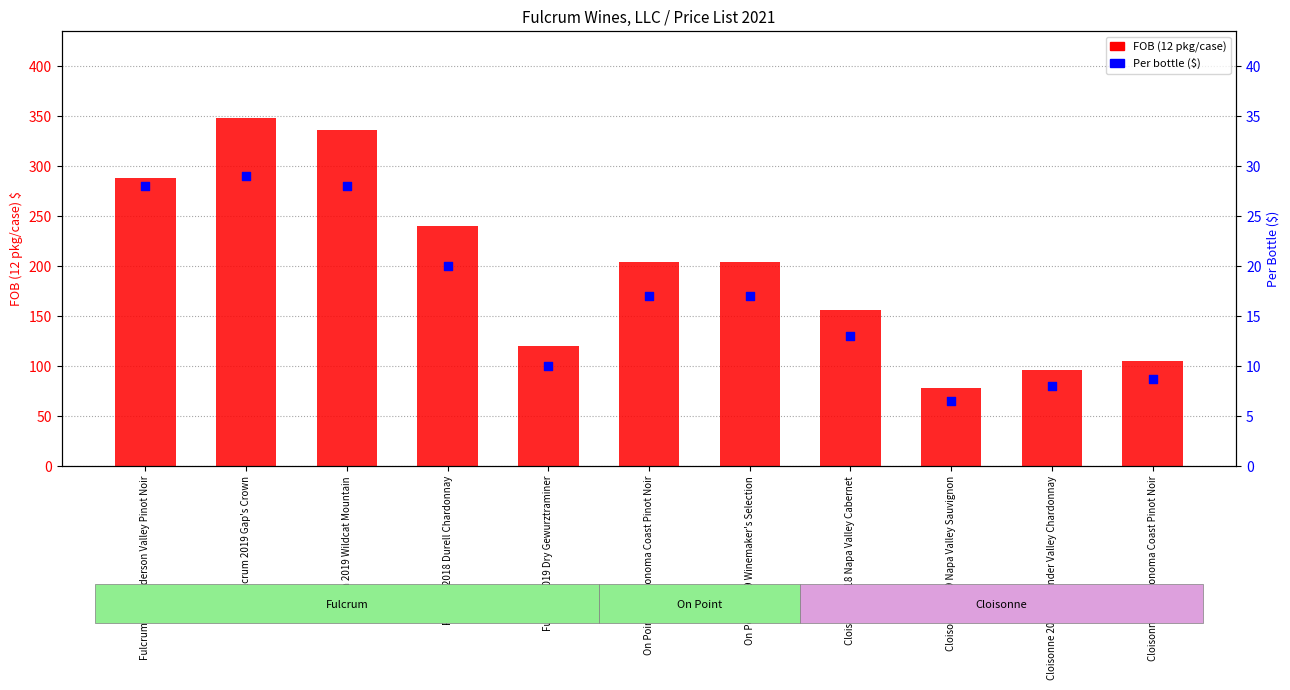

Which series has the widest spread of Y values?

FOB (12 pkg/case)